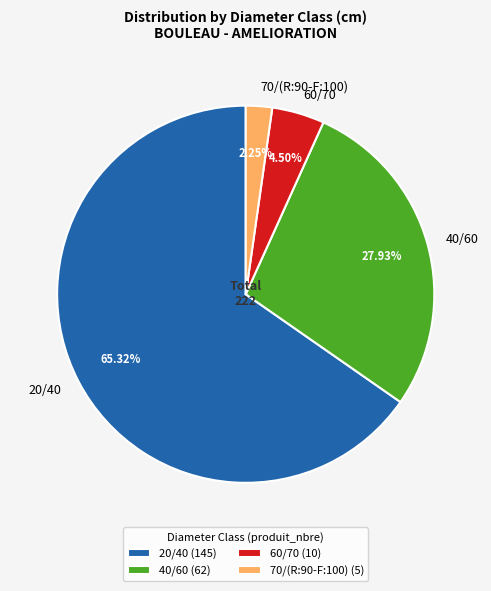

The 20/40 slice represents 52% of the pie. True or false?

False